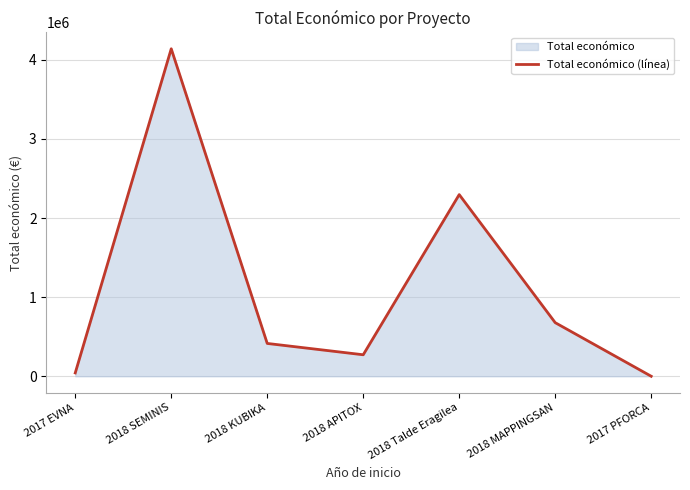

List the labels in order of value, largest first.

2018 SEMINIS, 2018 Talde Eragilea, 2018 MAPPINGSAN, 2018 KUBIKA, 2018 APITOX, 2017 EVNA, 2017 PFORCA